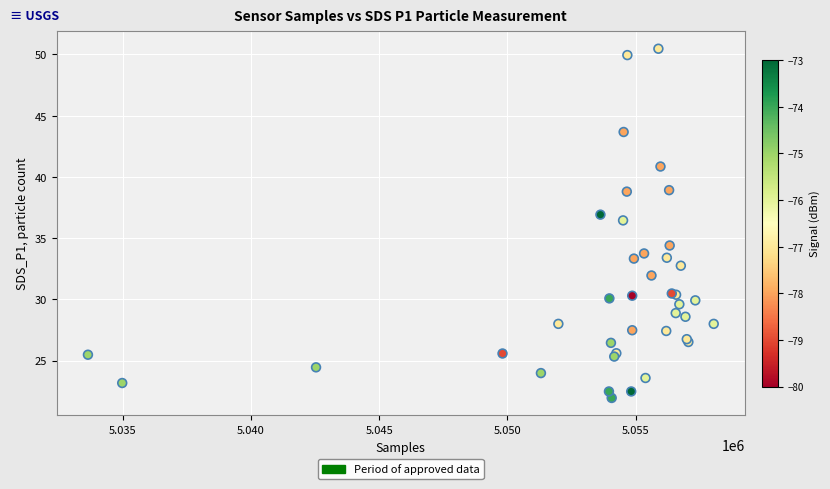

What Y value in the scatter plot is closest to 36?

36.5